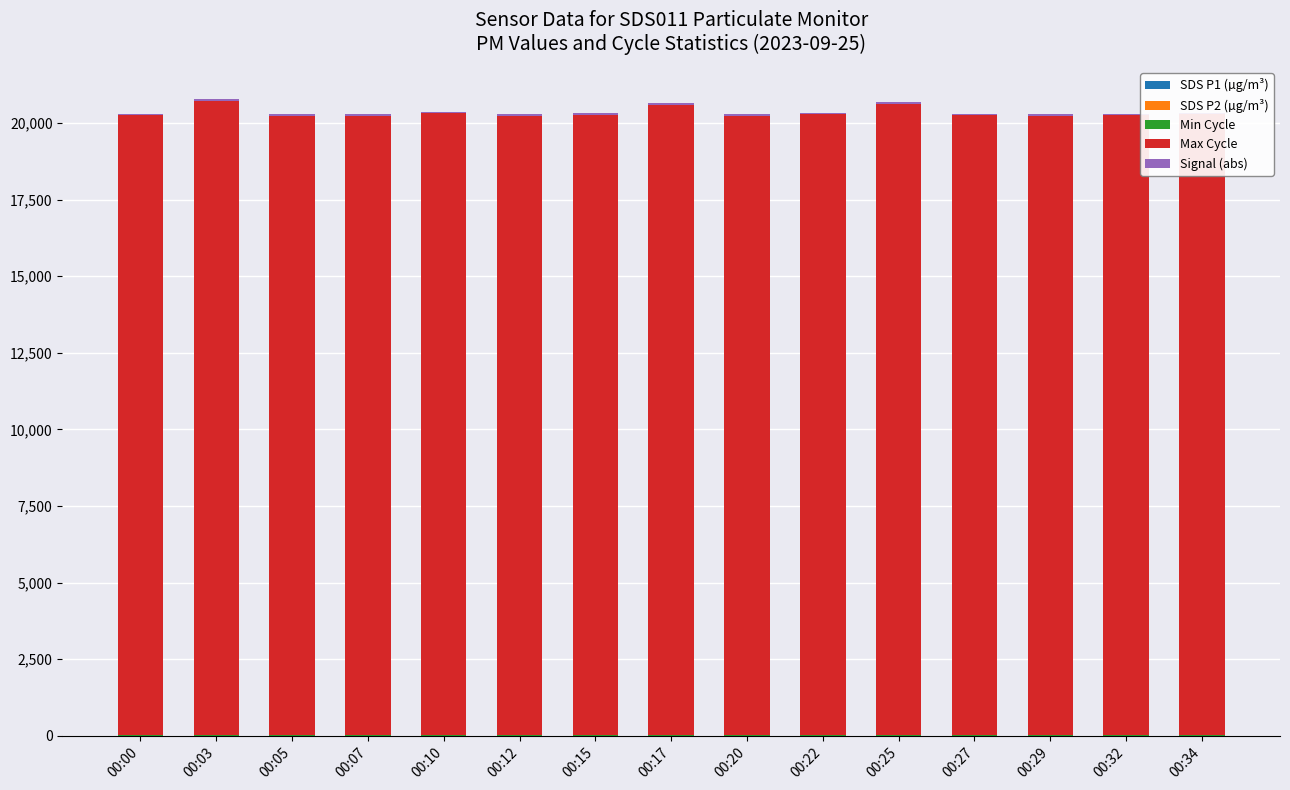

True or false: Max Cycle has a value of 29560.6 at 00:29.

False